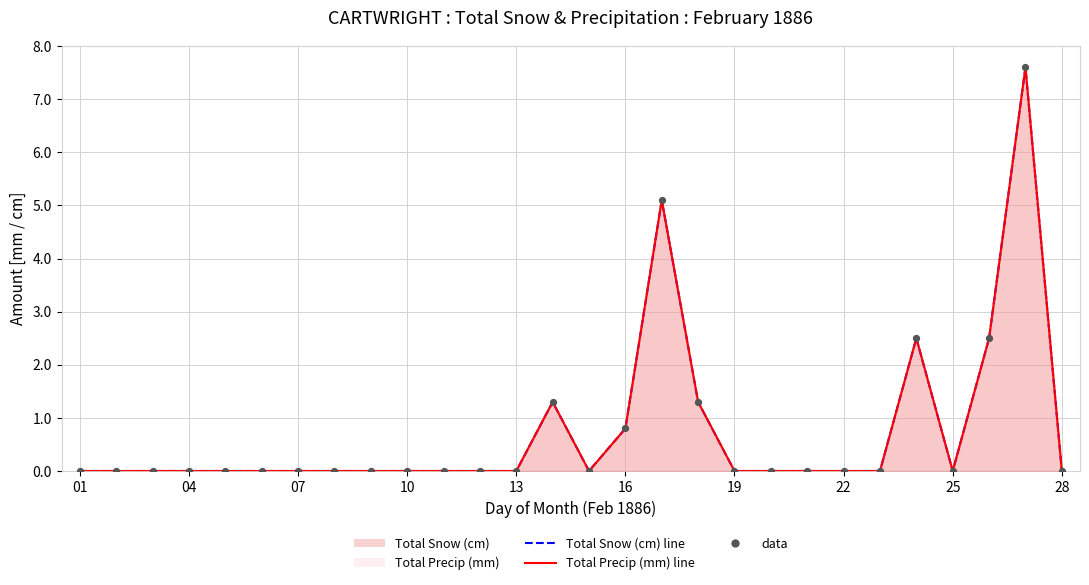

Which series has the largest total across all categories?

Total Precip (mm) line